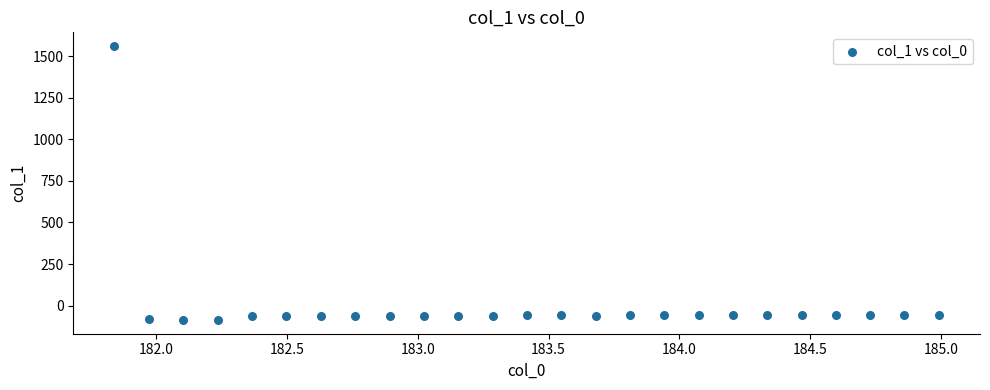

What is the range of Y values (max minus min)?

1646.2